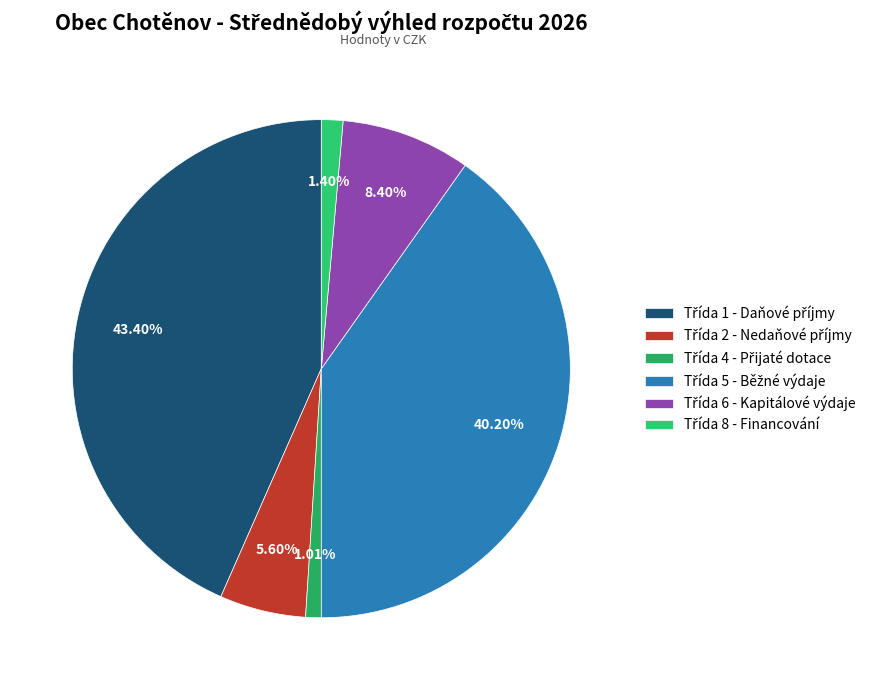

Is it true that Třída 5 - Běžné výdaje is 40% of the pie?

True